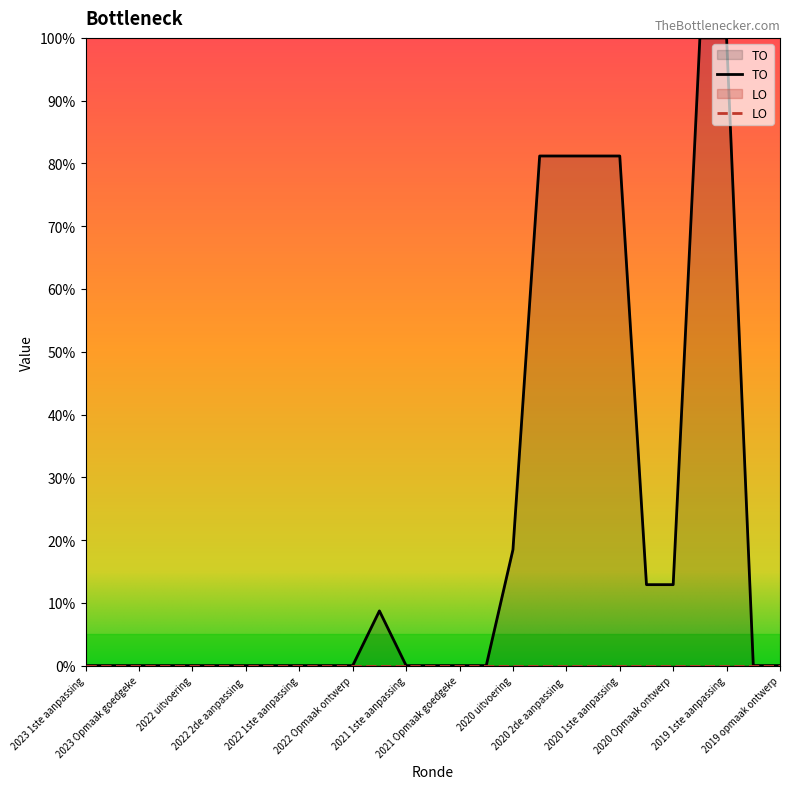

How many points are higher than both their immediate neighbors (excluding endpoints)?

1